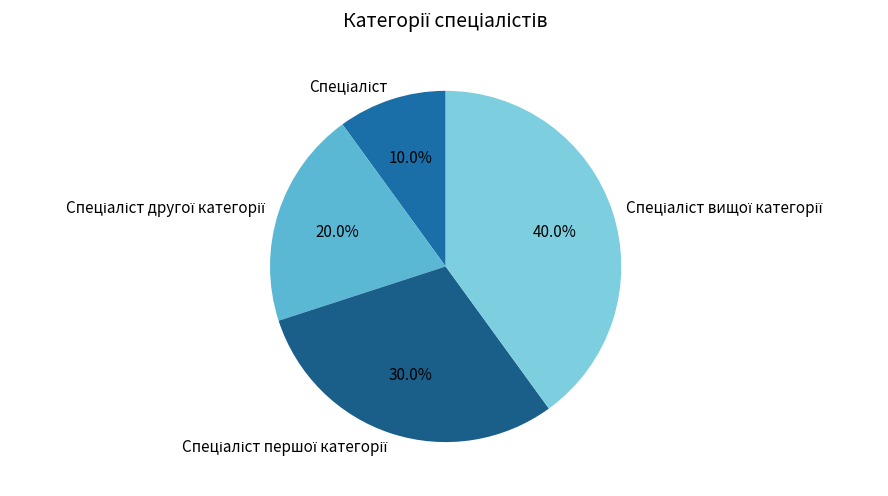

Does any single category account for the majority?

No